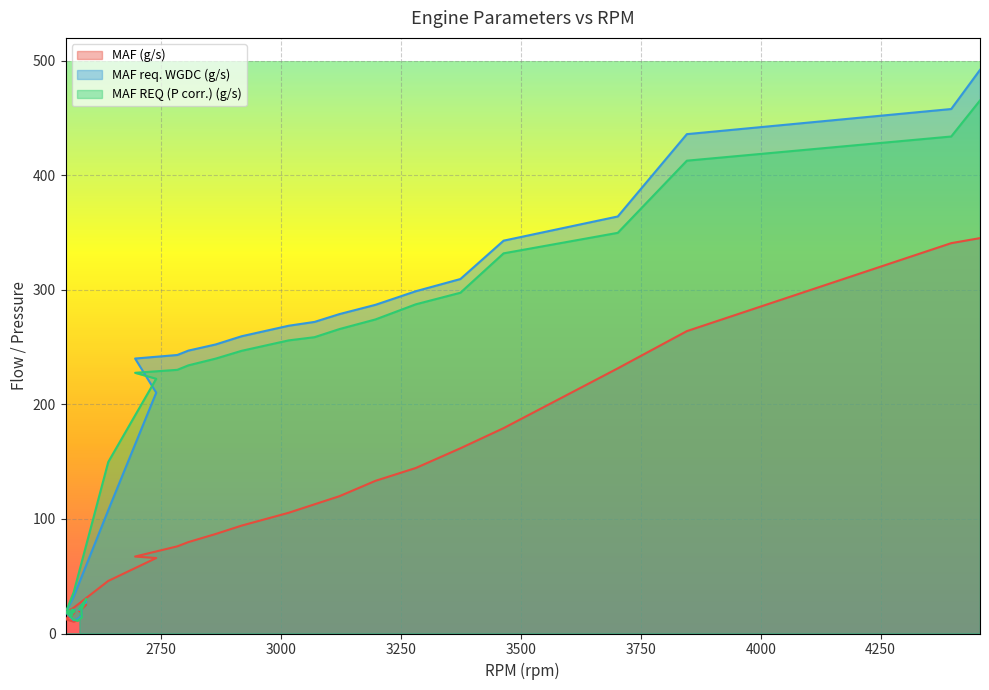

Rank the categories by MAF REQ (P corr.) (g/s) value from highest to lowest.

4457, 4397, 3846, 3702, 3464, 3374, 3281, 3197, 3122, 3070, 3016, 2918, 2864, 2807, 2784, 2696, 2740, 2640, 2568, 2594, 2580, 2554, 2564, 2567, 2564, 2566, 2584, 2570, 2558, 2566, 2568, 2568, 2551, 2569, 2566, 2560, 2564, 2585, 2568, 2576